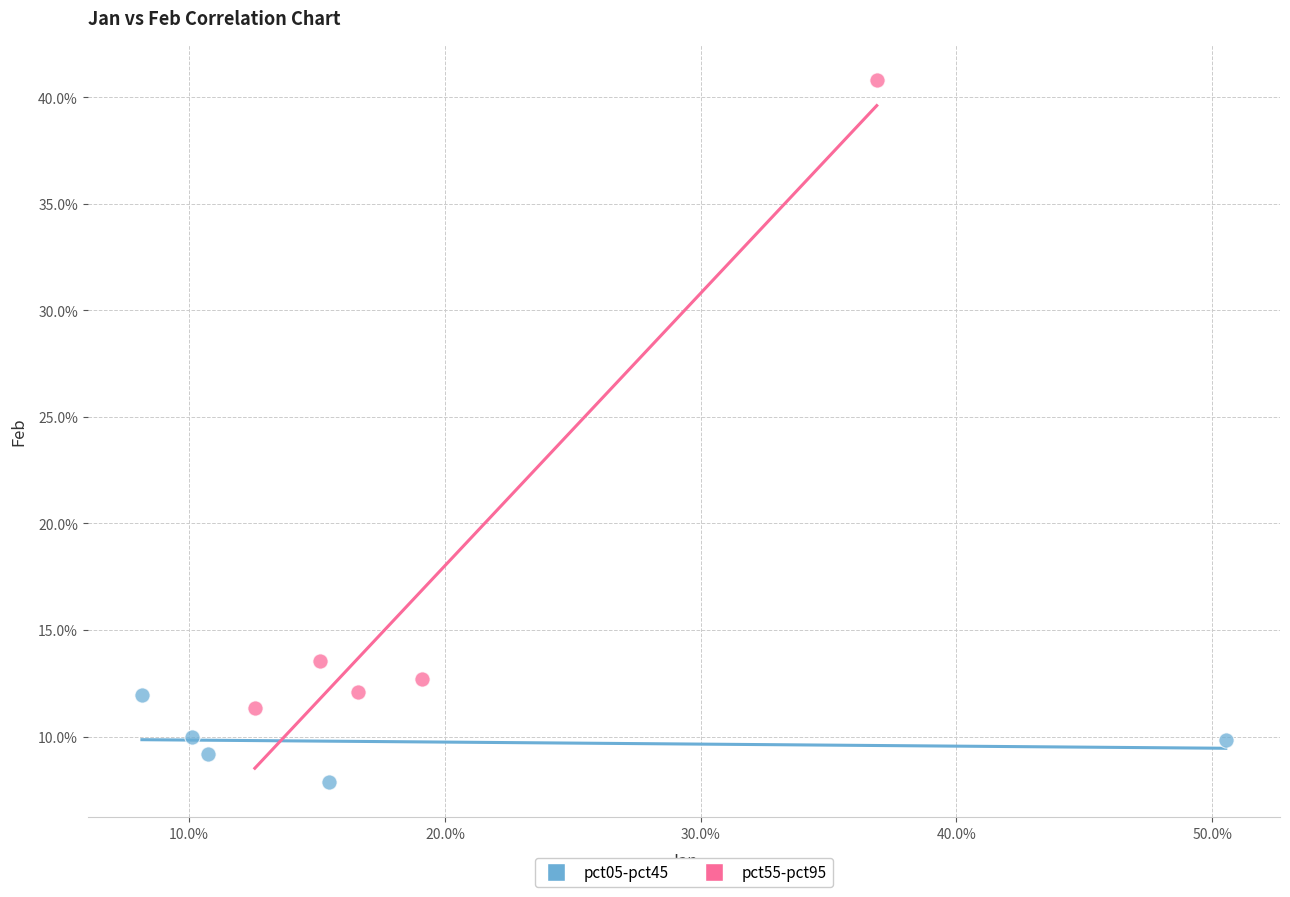

What are all the series names shown in the legend?

pct05-pct45, pct55-pct95